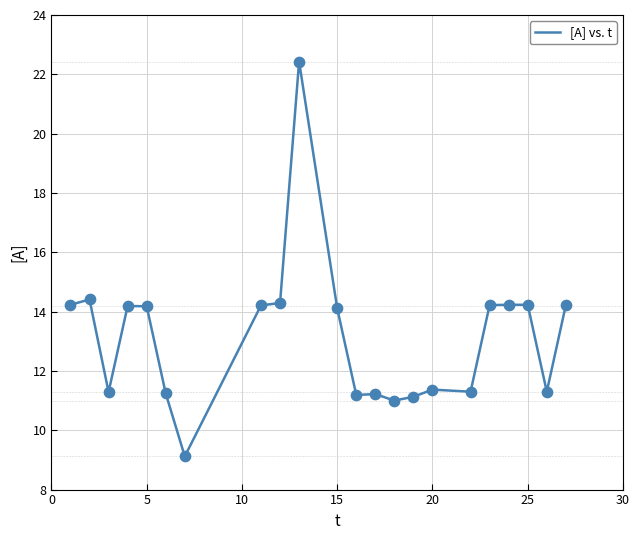

What is the difference between the maximum and minimum values?

13.3